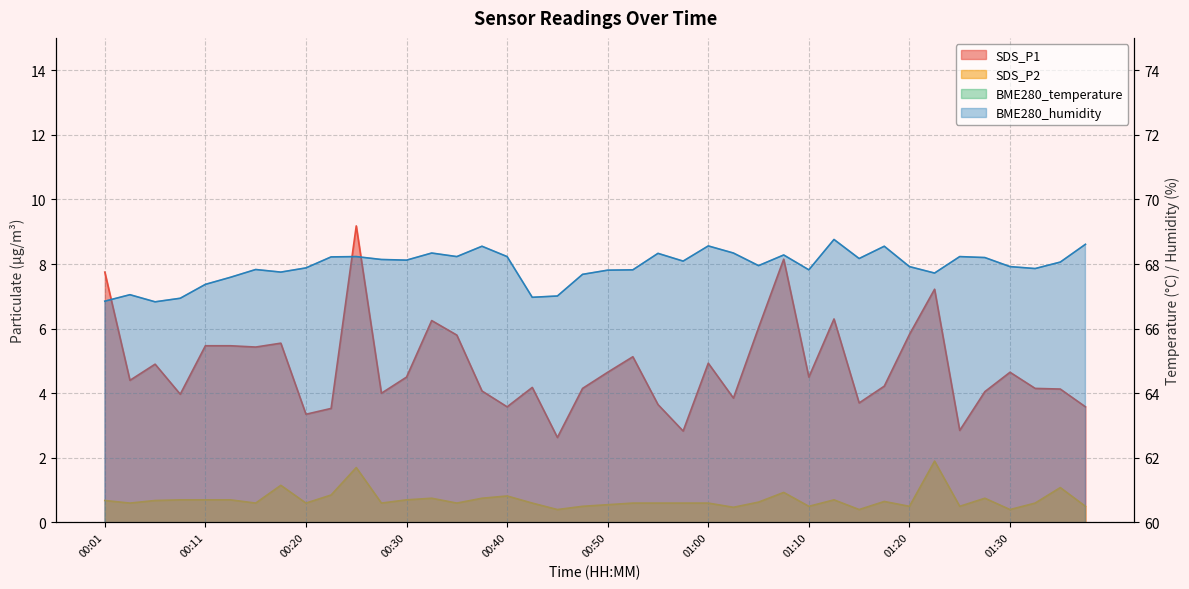

Does the chart display data point markers on the line(s)?

No